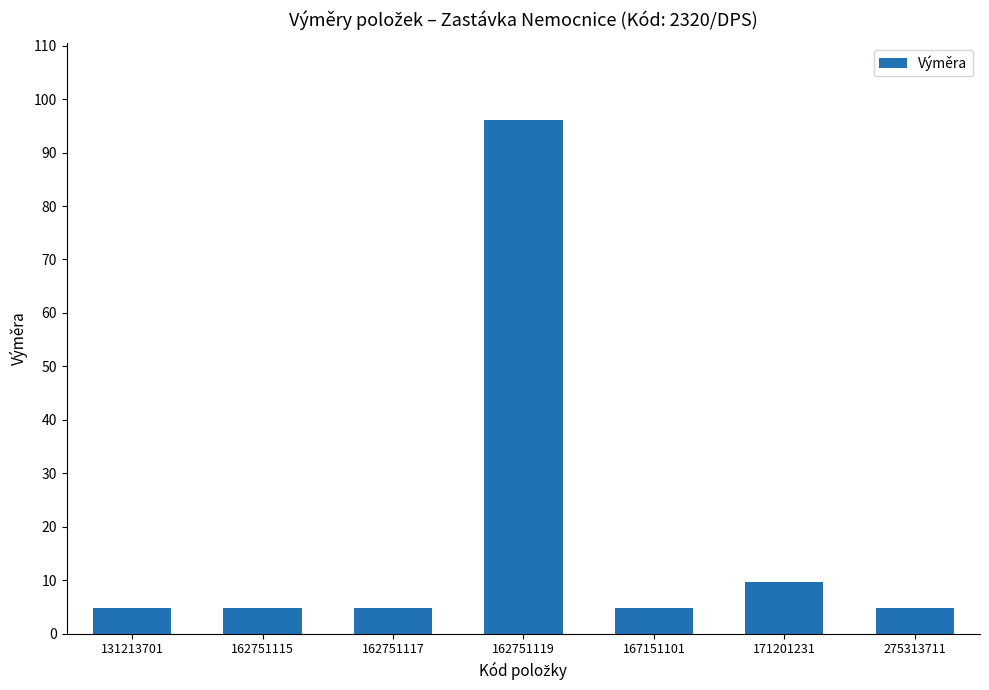

Which category has the highest value across all series?

162751119